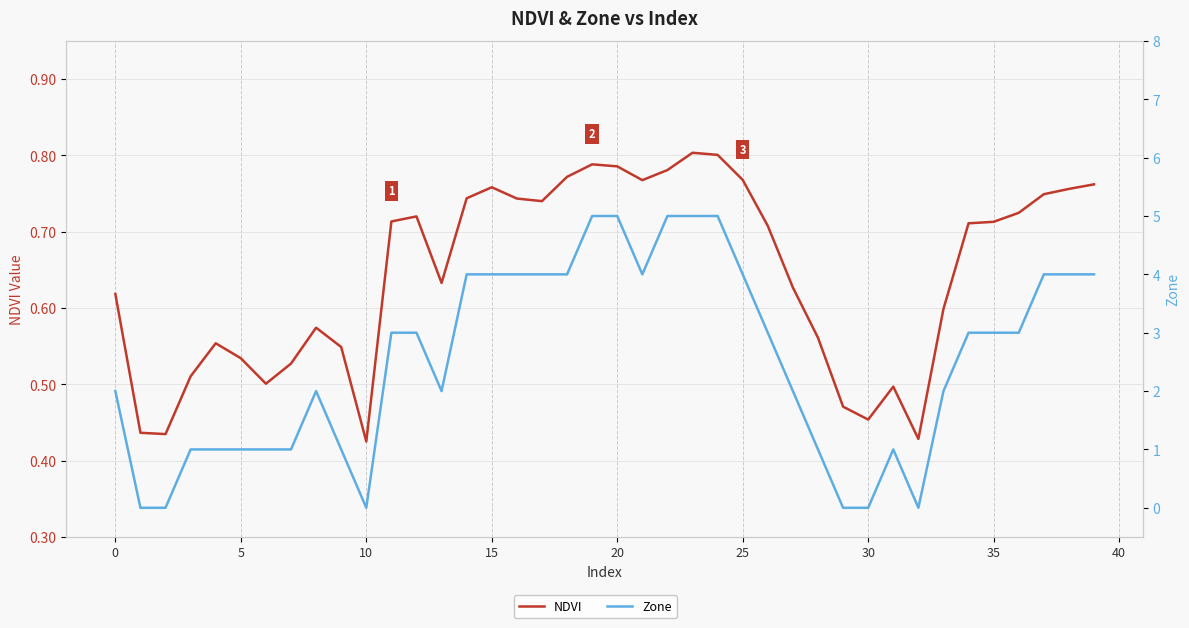

Between −5 and 11, which series saw the biggest shift?

Zone